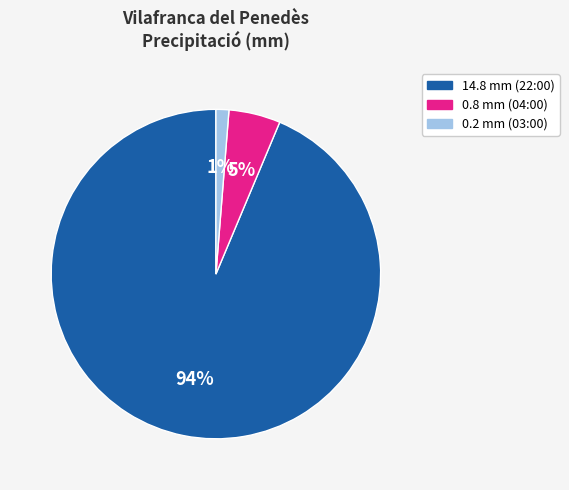

How many slices are in this pie chart?

3